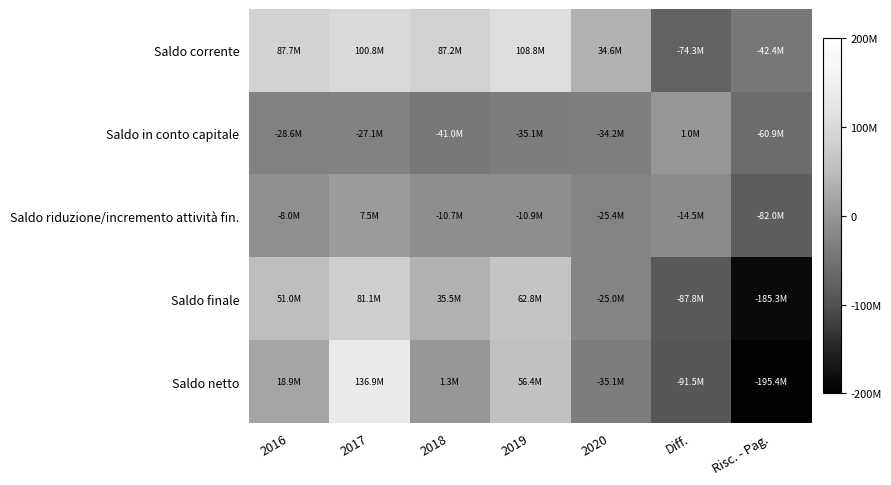

At how many categories does at least one series exceed 39405234?

4